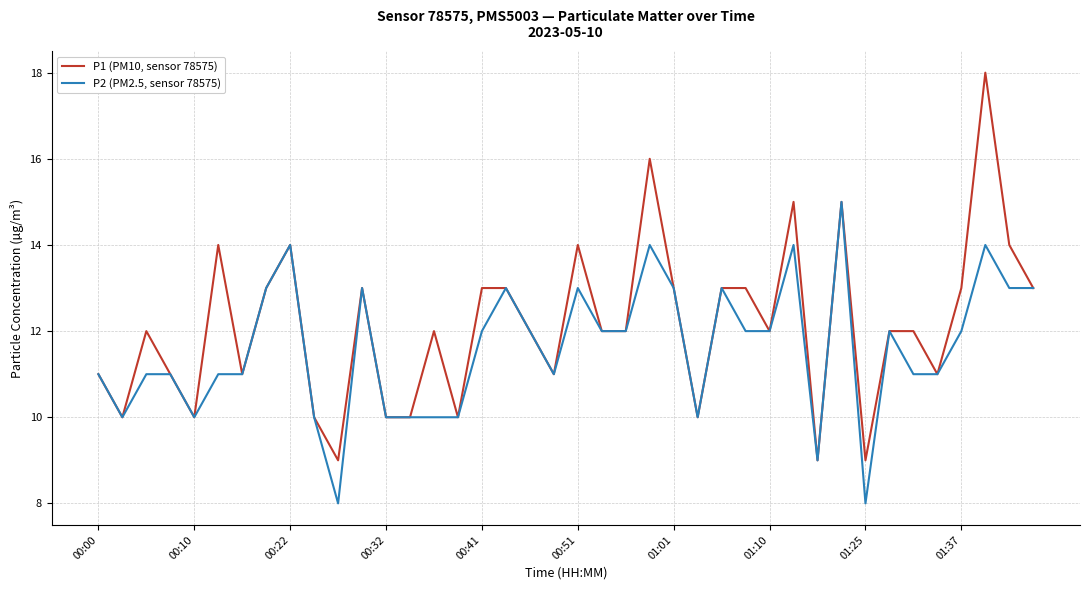

What is the maximum value for P2 (PM2.5, sensor 78575)?

15